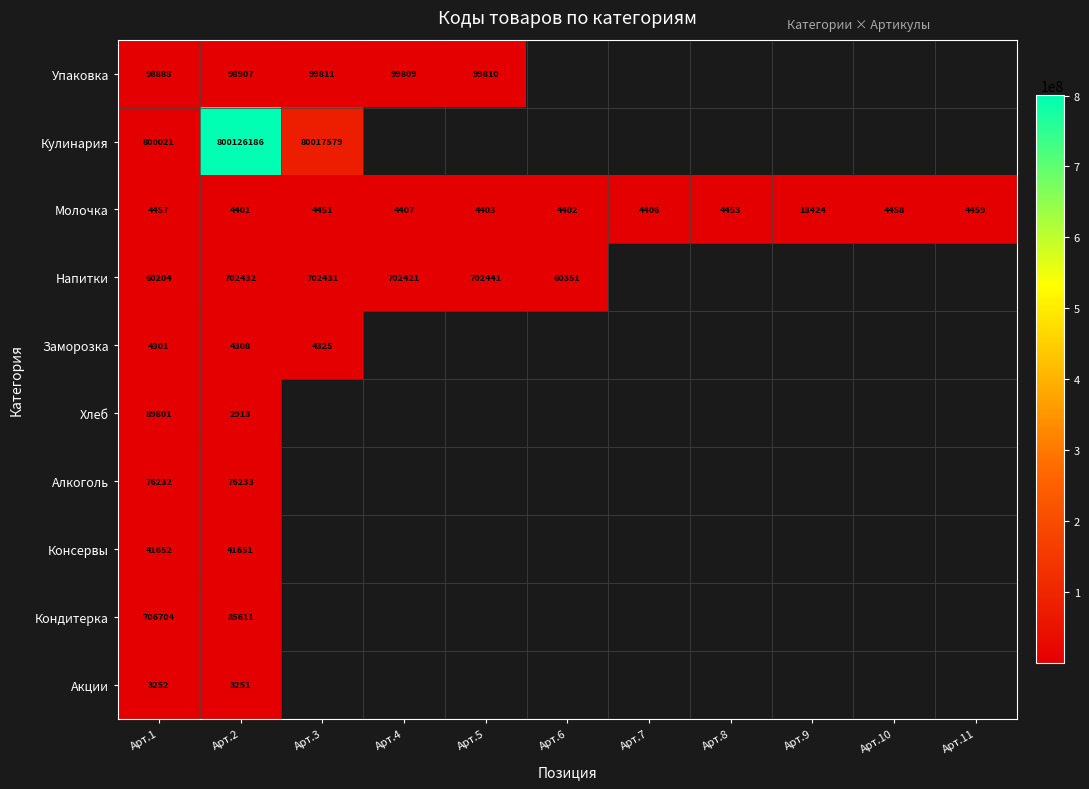

The value of Молочка at Арт.2 is 4401. True or false?

True